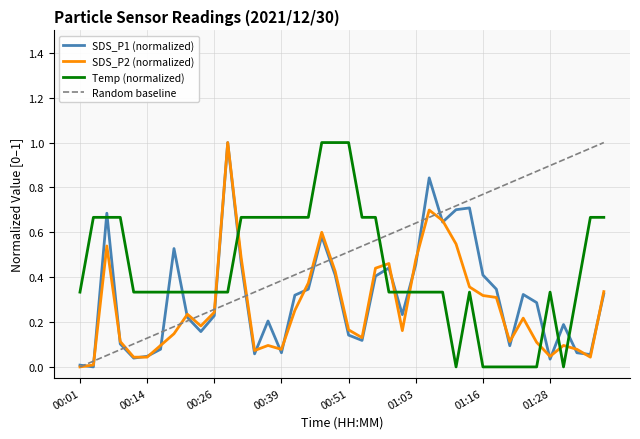

How many series are shown in this chart?

4